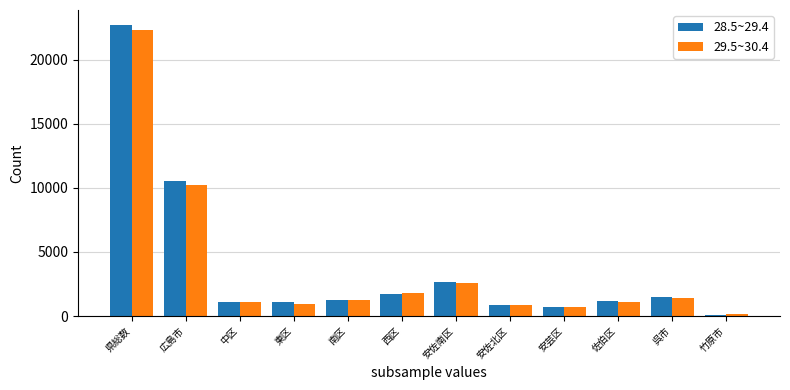

What is the highest value of the 29.5~30.4 series?

22326